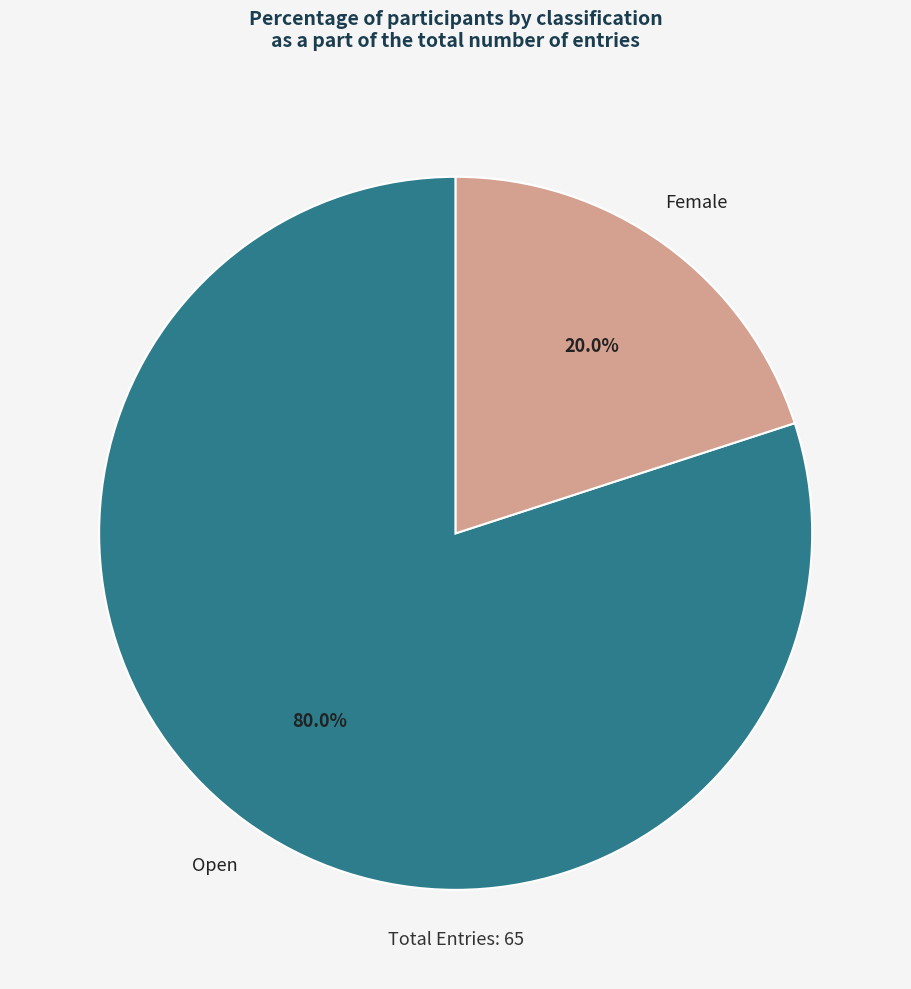

True or false: Open accounts for 68% of the total.

False